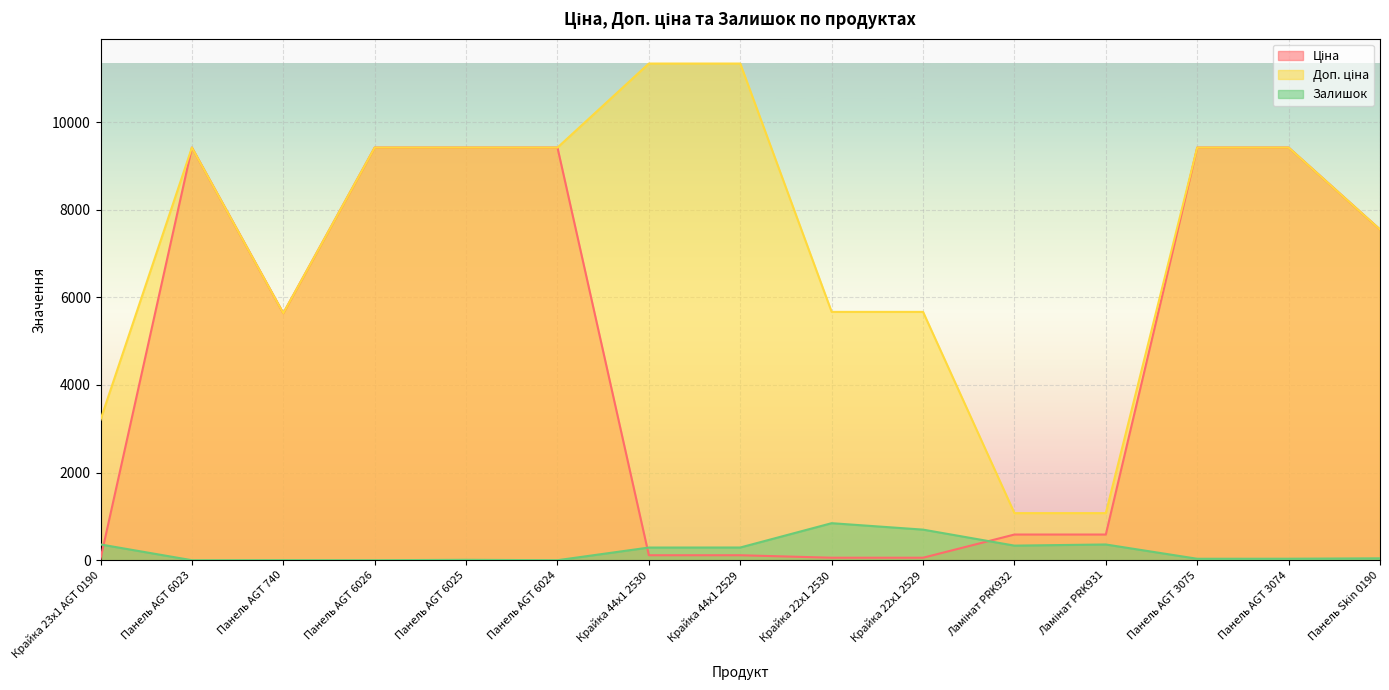

True or false: Доп. ціна and Залишок intersect in this chart.

False